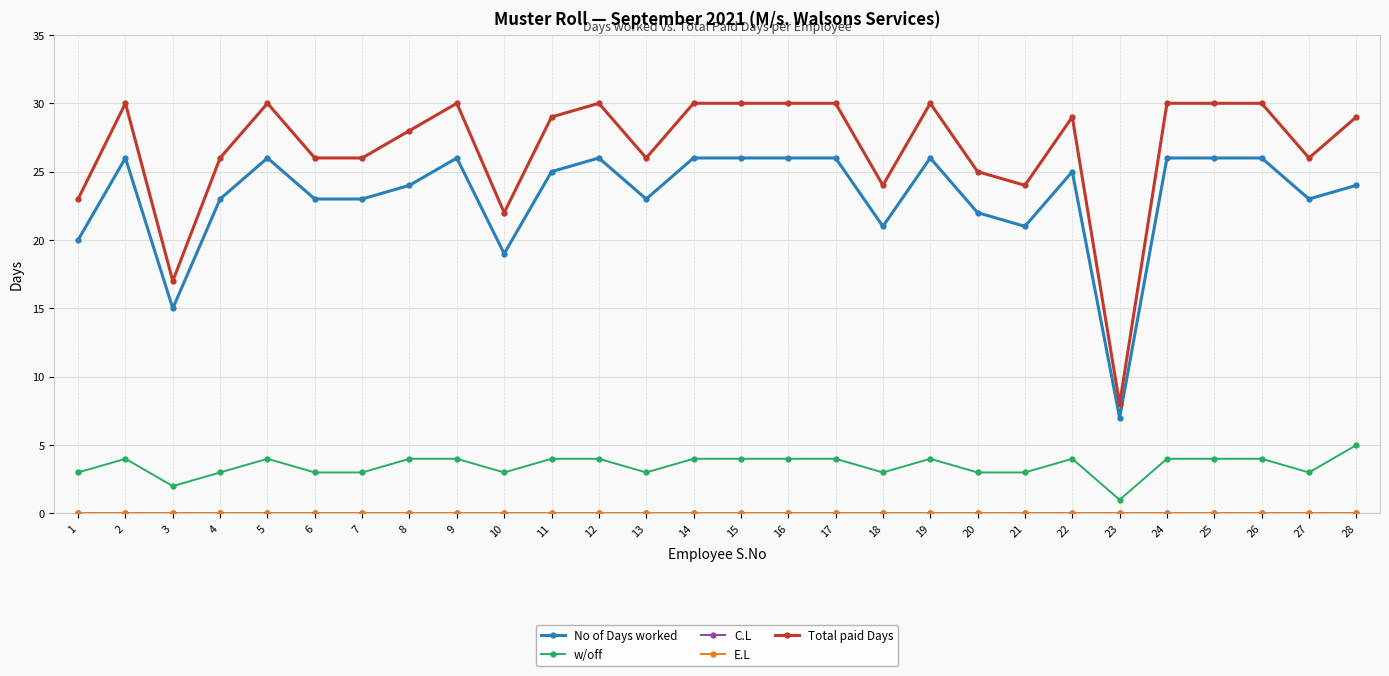

What is the maximum value shown in the chart?

30